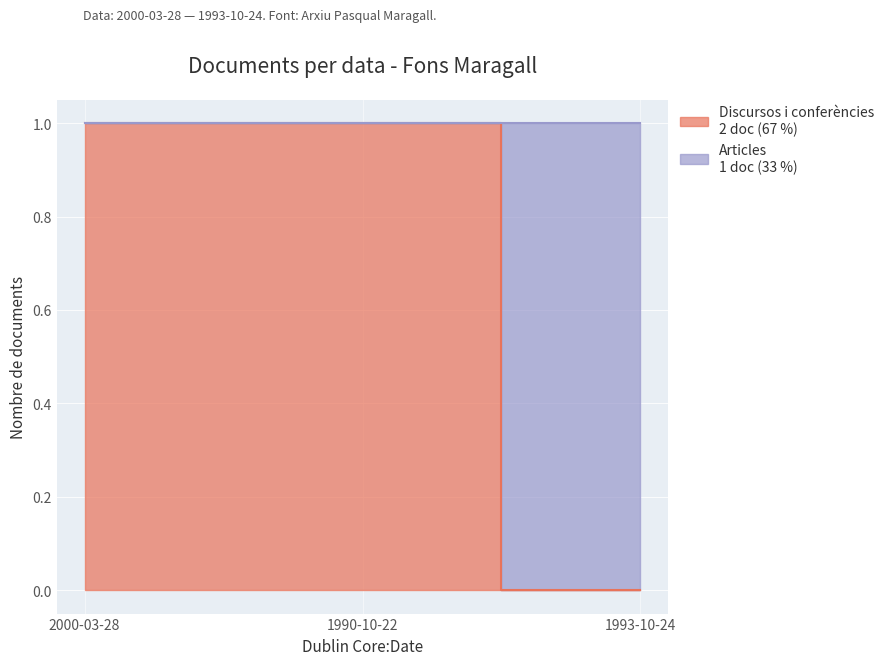

List the labels in order of value, smallest first.

1993-10-24, 2000-03-28, 1990-10-22